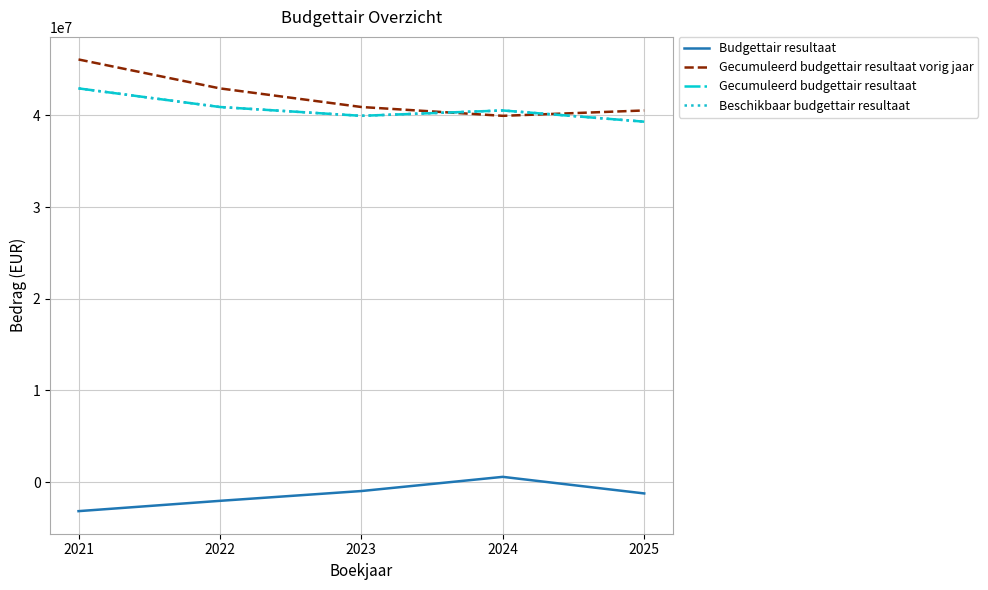

What is the maximum value for Beschikbaar budgettair resultaat?

42928958.8